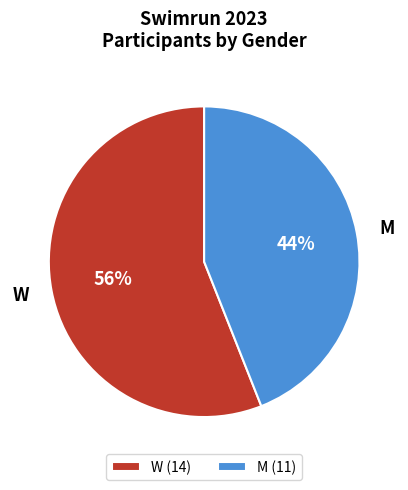

Do W and M together represent more than half of the pie?

Yes